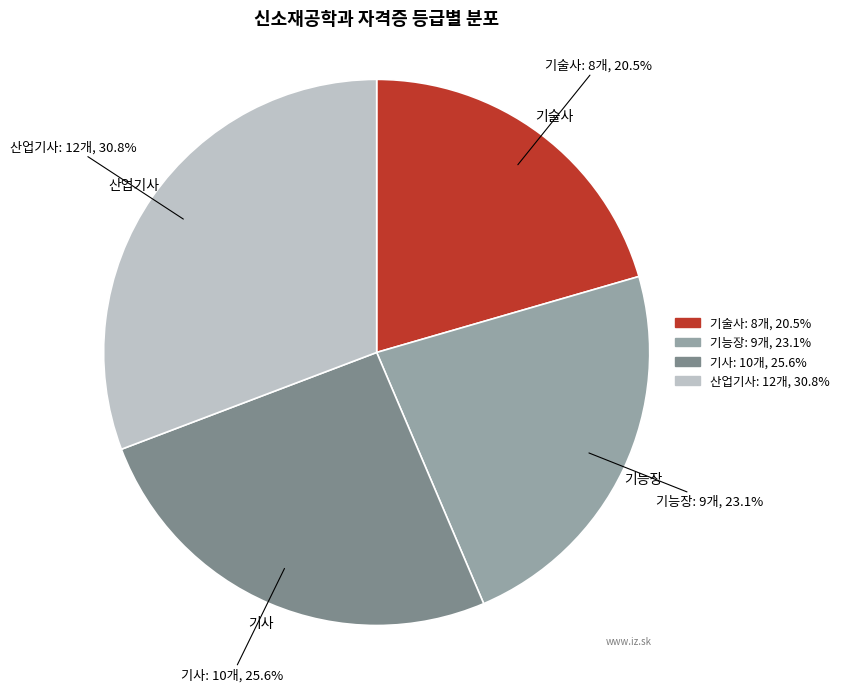

What percentage is the 기능장 slice, to the nearest percent?

23%